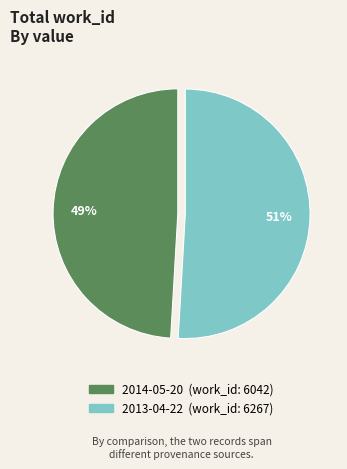

Approximately how many times larger is the value at 2013-04-22 compared to 2014-05-20?

1.0